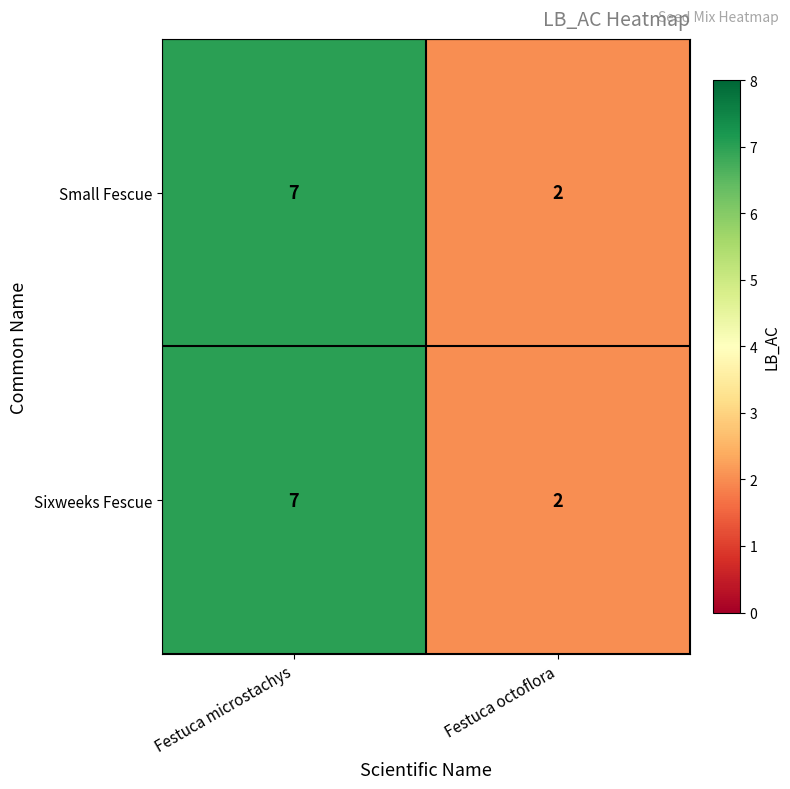

At how many categories does at least one series exceed 6?

1